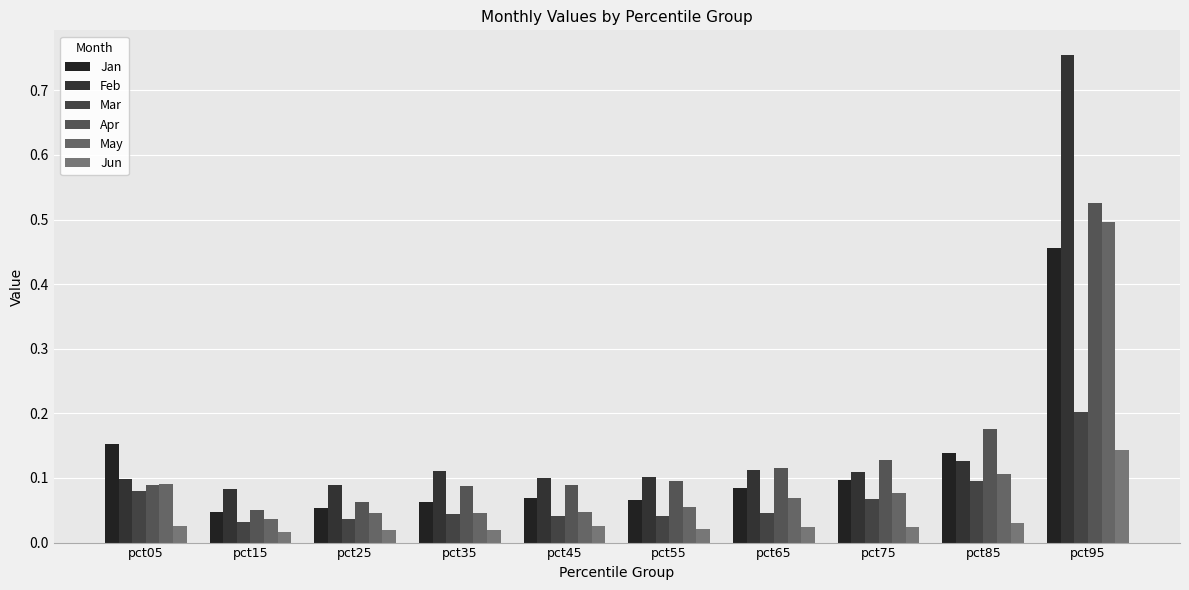

Which series has the largest range (max minus min)?

Feb